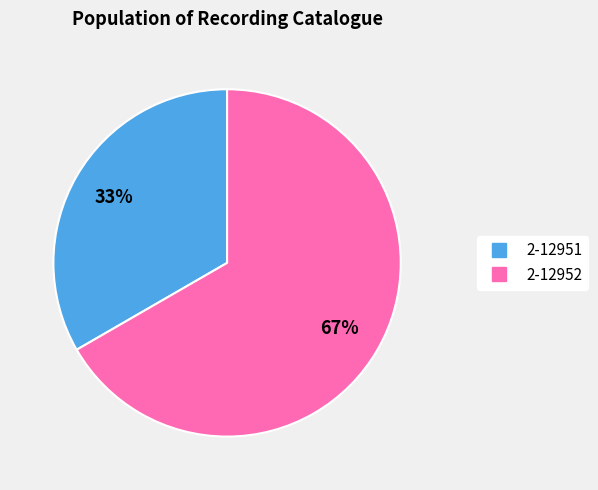

Is 2-12951 the majority of the pie?

No